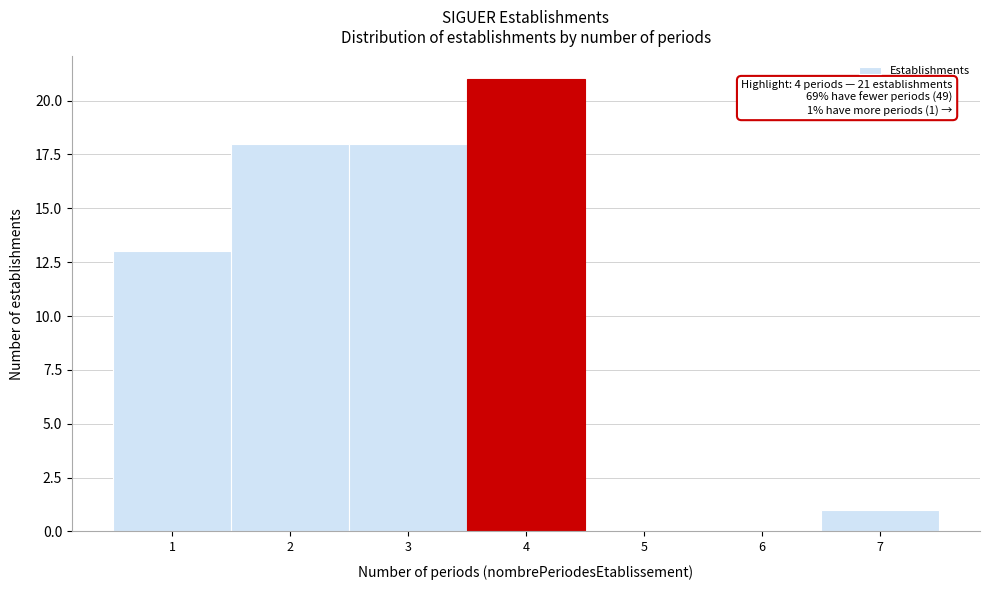

Reading left to right, list all the values displayed in this chart.

1=13	2=18	3=18	4=21	5=0	6=0	7=1